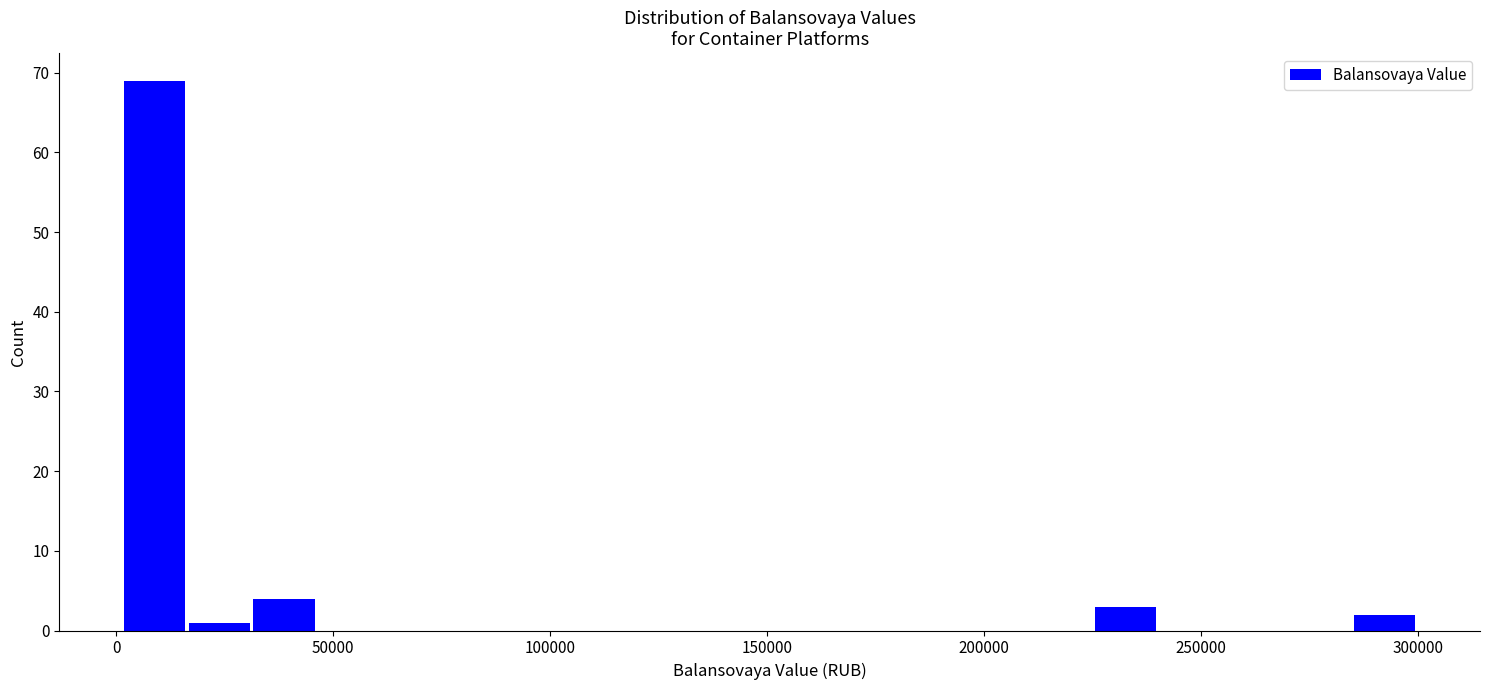

Read against the x-axis, roughly where is the centre of the tallest bar?

10000